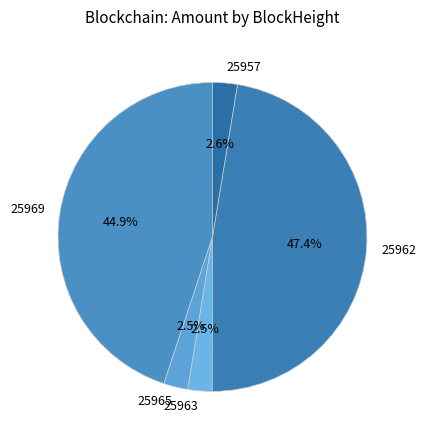

Approximately how many times larger is the value at 25957 compared to 25963?

1.0